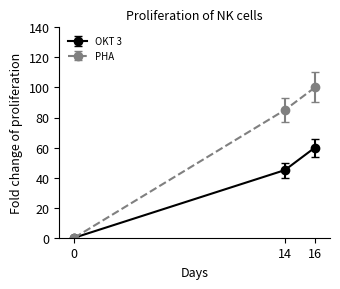

Where is PHA nearest to the value 50?

14